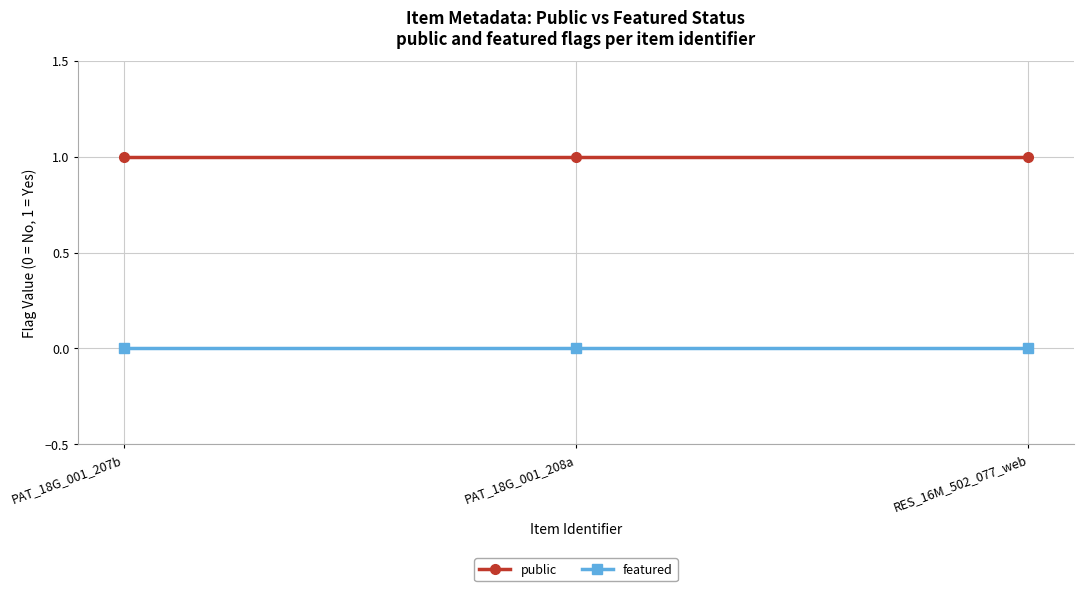

Is the value of public at PAT_18G_001_208a greater than the value of featured at PAT_18G_001_207b?

Yes